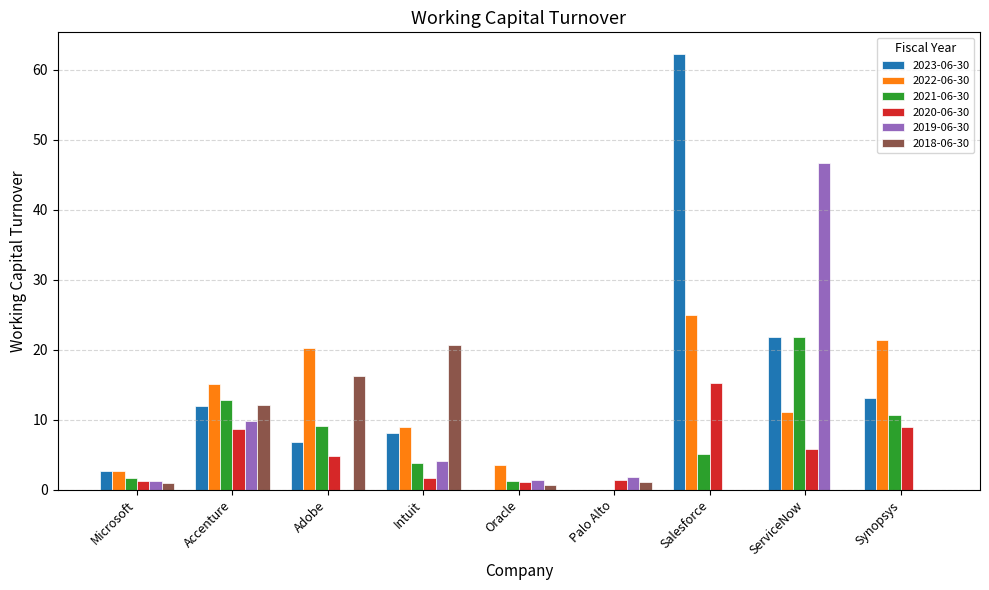

At which label does 2022-06-30 reach its peak?

Salesforce